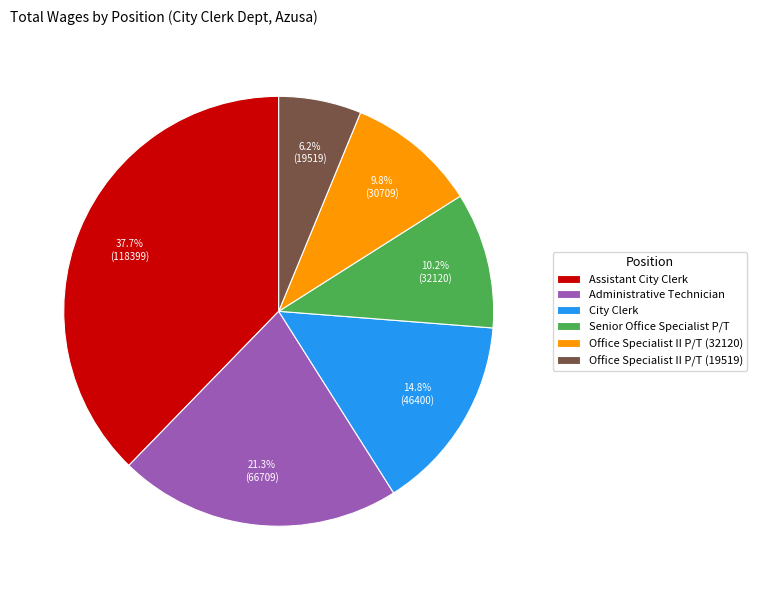

To the nearest percent, what is the difference between the largest and smallest slice percentages?

32%